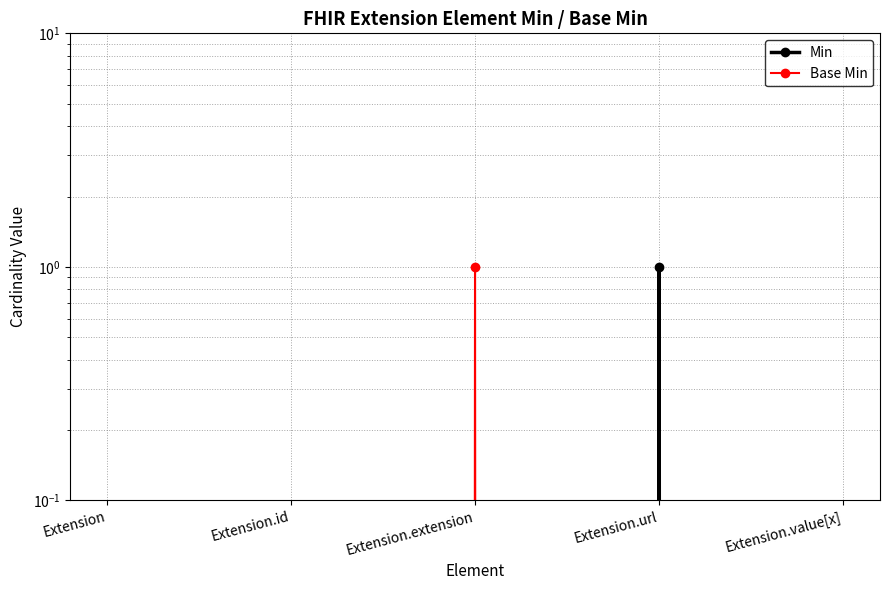

Is it true that Base Min equals 0 at Extension.value[x]?

True